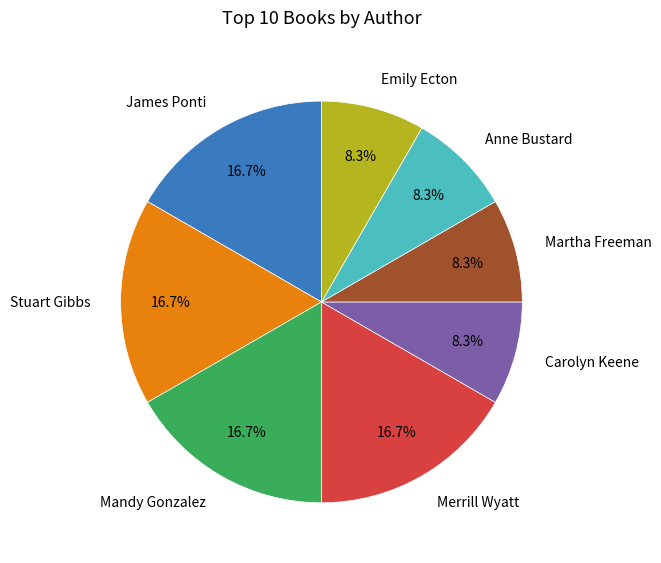

Is Mandy Gonzalez the majority of the pie?

No